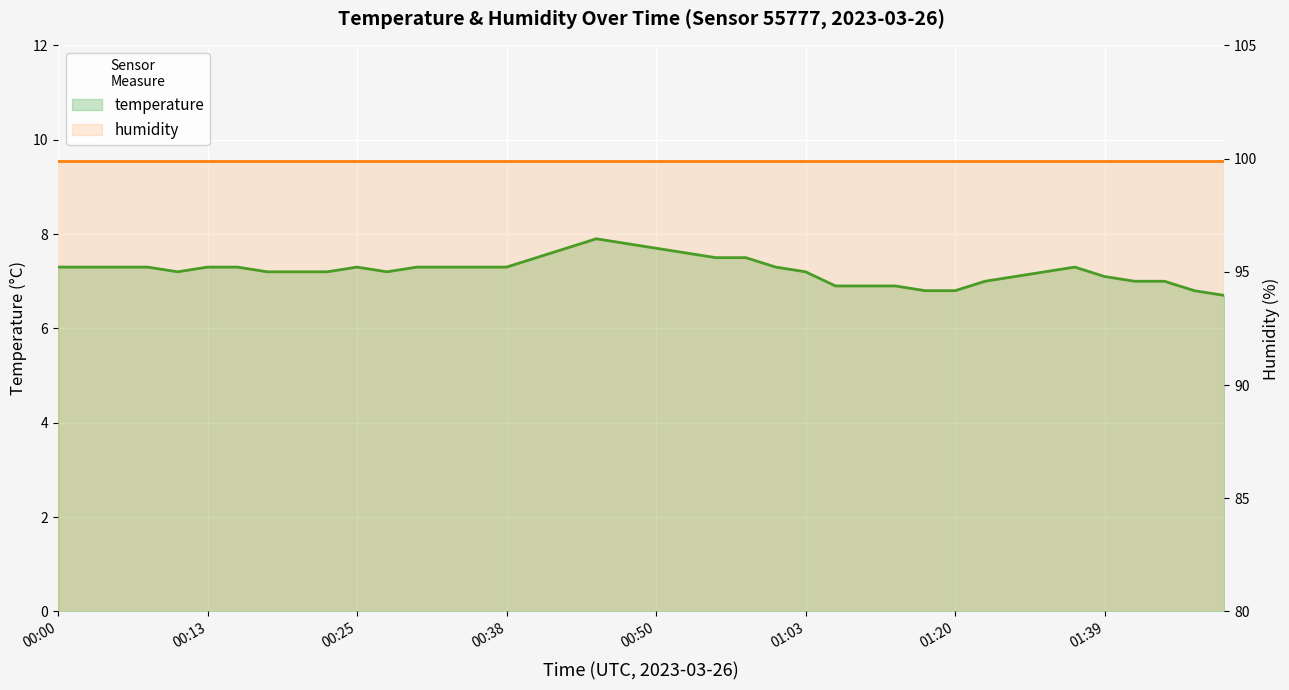

Is the value of humidity at 13 greater than the value of temperature at 00:13?

Yes